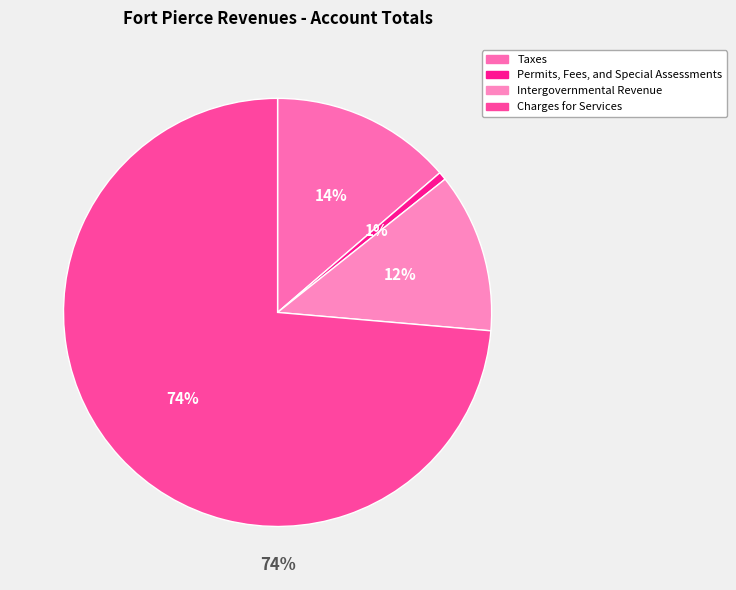

To the nearest percent, what is the difference between the Charges for Services and Intergovernmental Revenue slice percentages?

62%